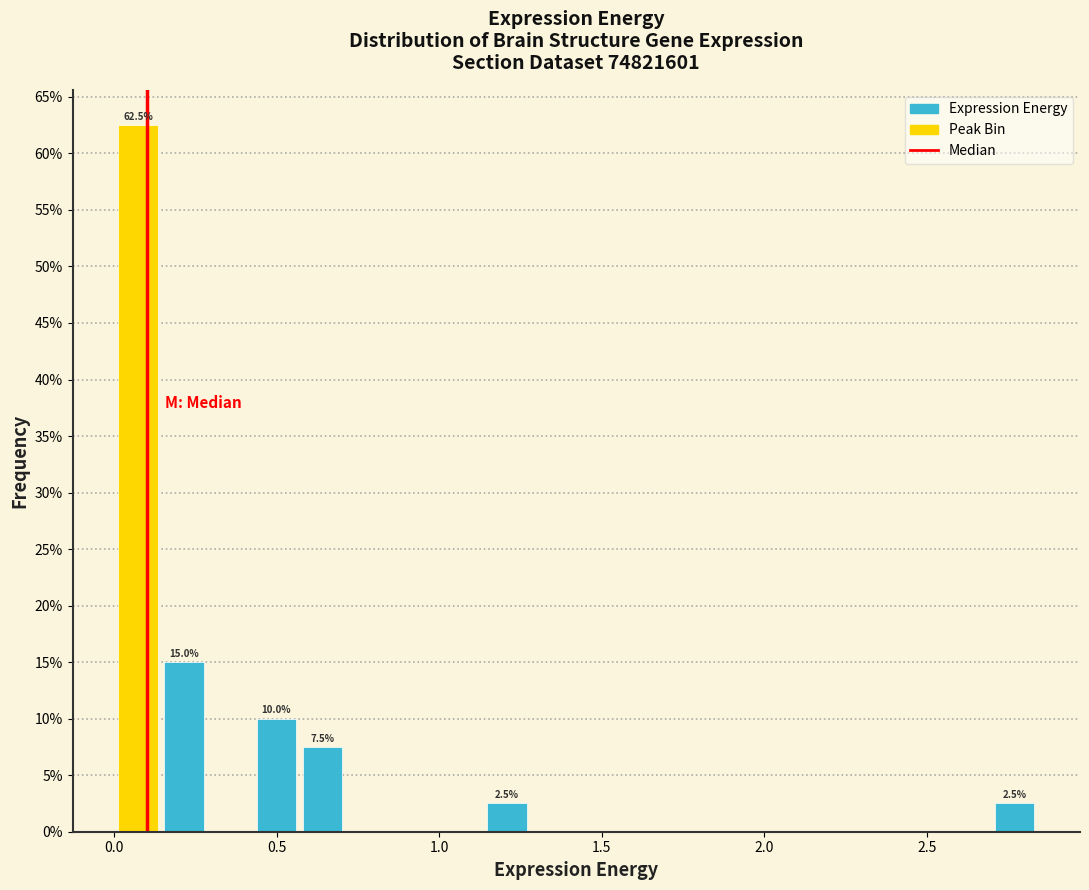

Around what value on the x-axis is the tallest bar? Give the approximate position of its centre, as read against the axis.

0.05